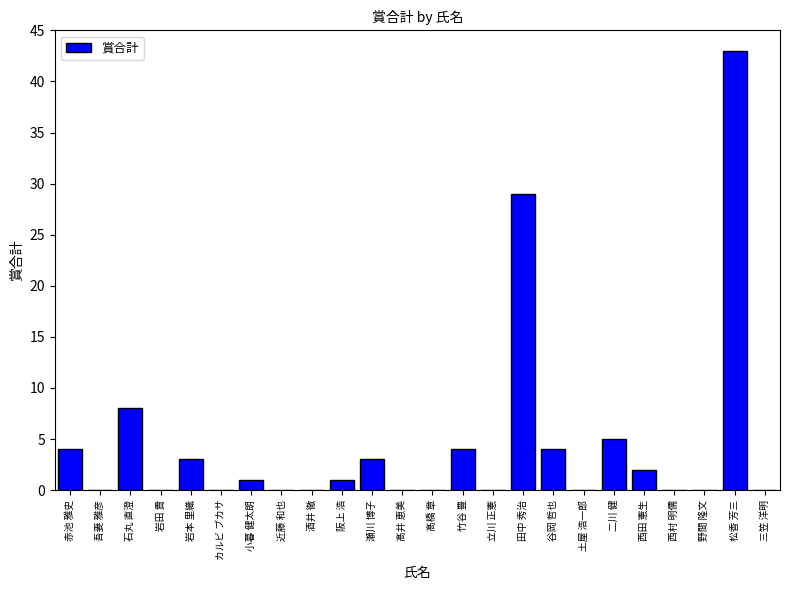

What is the sum of all values?

107